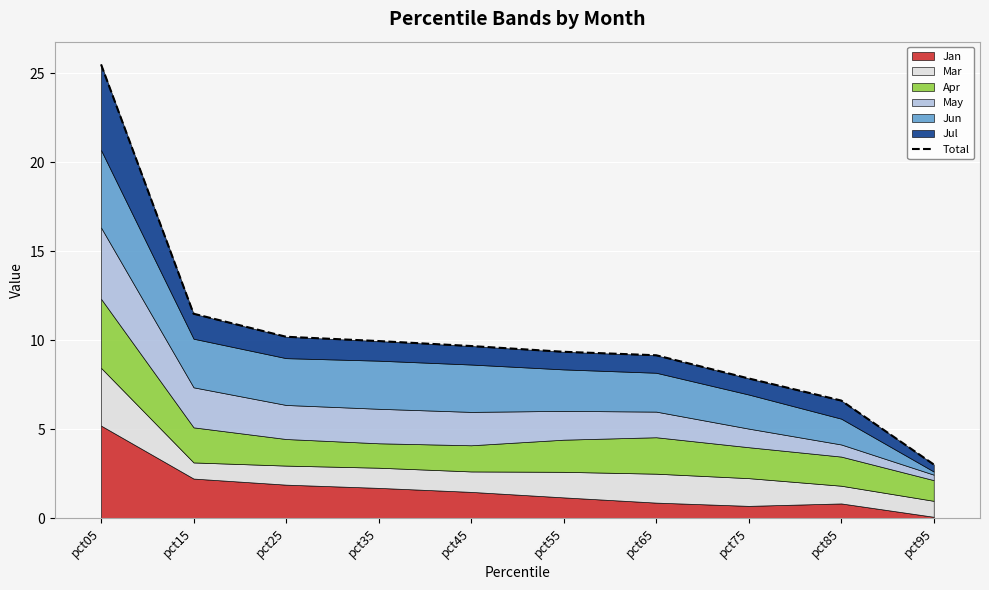

How many lines are shown in the chart?

1